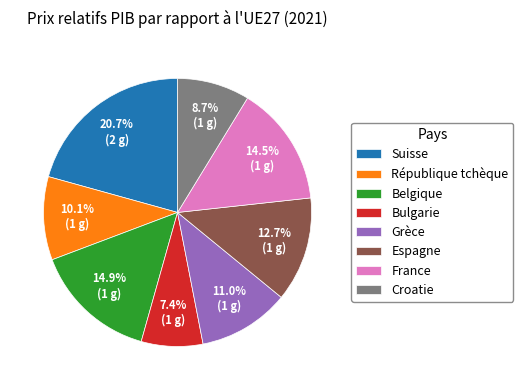

Which has a higher value, Suisse or République tchèque?

Suisse